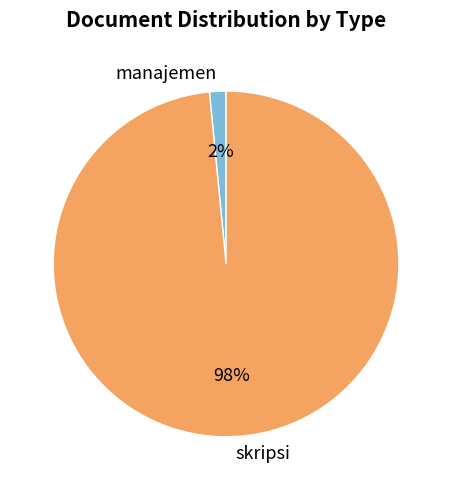

To the nearest percent, what is the average slice percentage?

50%